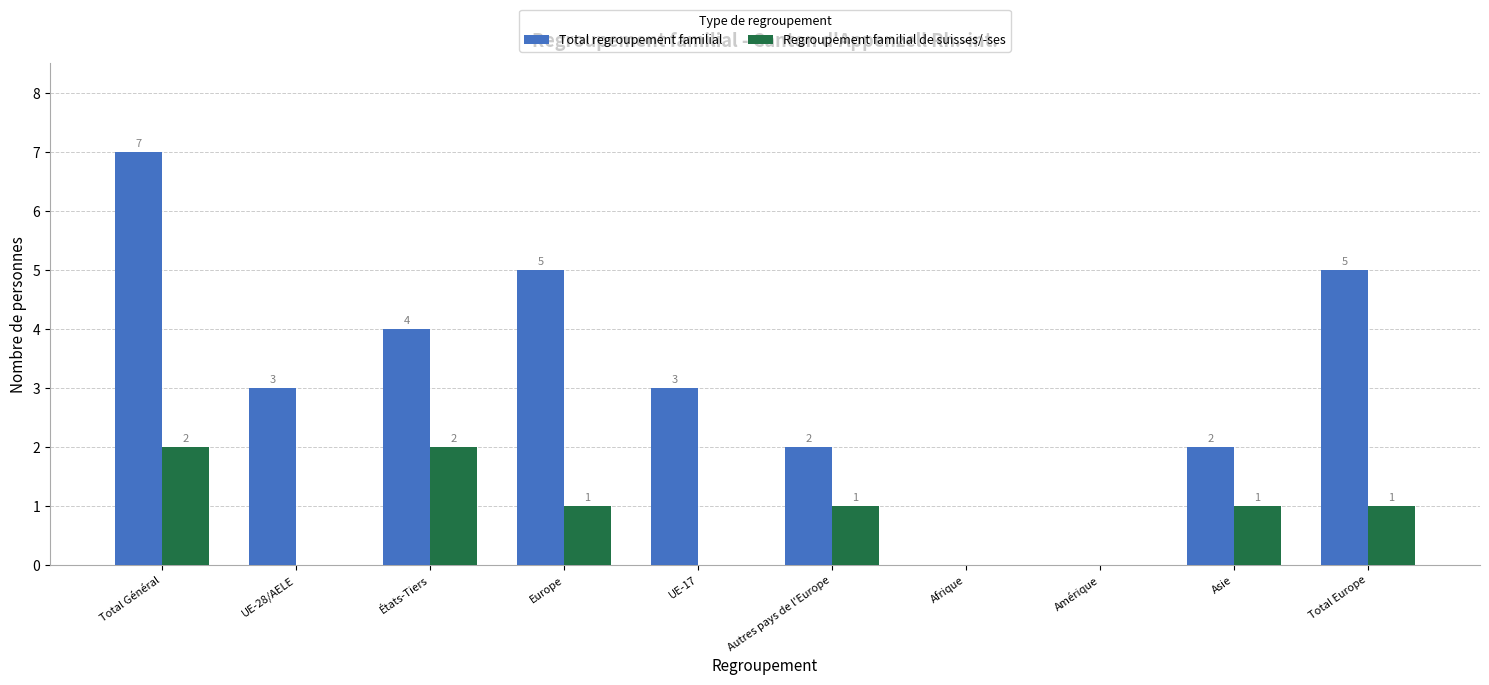

What is the difference between the Total regroupement familial values at Autres pays de l'Europe and UE-17?

1